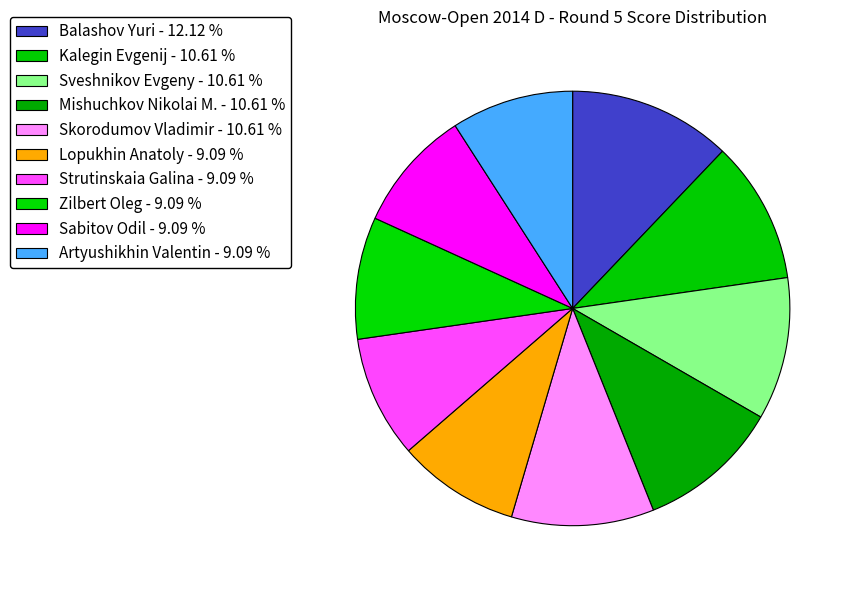

How many slices are in this pie chart?

10